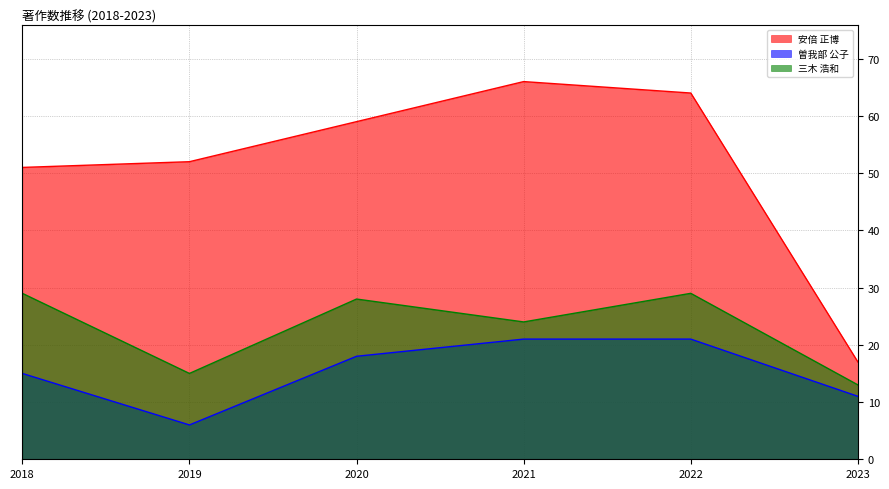

How many data points in 曽我部 公子 are above 18?

2